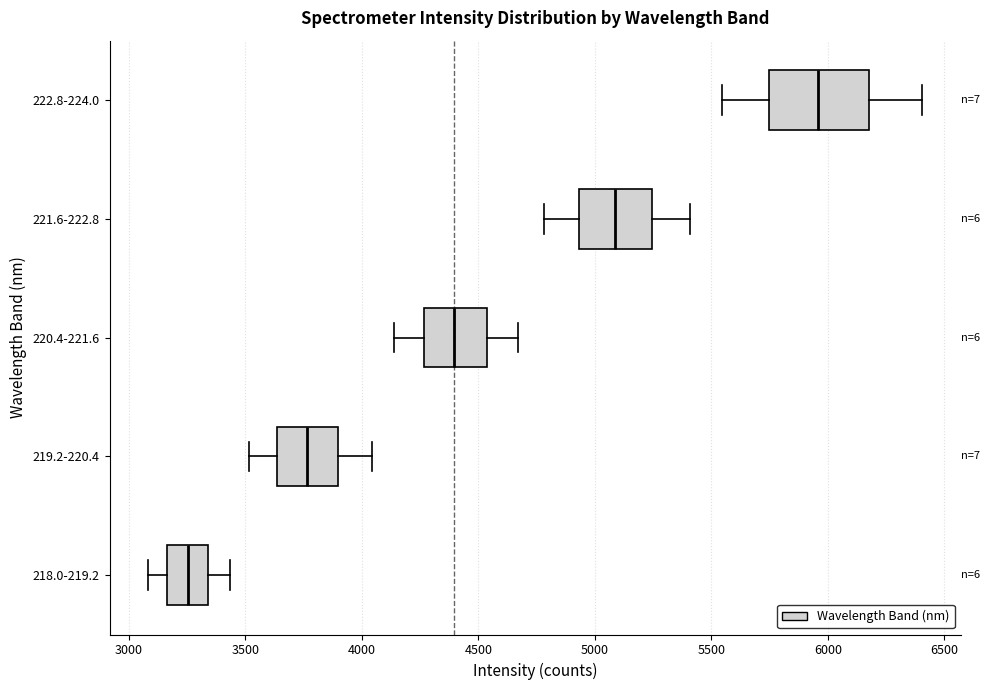

Reading bottom to top, transcribe this box plot: for each box, give where its median line is, the range the box spans, and where its two whiskers end, as read against the x-axis. The values are not printed on the chart, so give them approximately, as read against the axis.

218.0-219.2: median 3250, box 3150 to 3350, whiskers 3100 to 3450
219.2-220.4: median 3750, box 3650 to 3900, whiskers 3500 to 4050
220.4-221.6: median 4400, box 4250 to 4550, whiskers 4150 to 4650
221.6-222.8: median 5100, box 4950 to 5250, whiskers 4800 to 5400
222.8-224.0: median 5950, box 5750 to 6200, whiskers 5550 to 6400